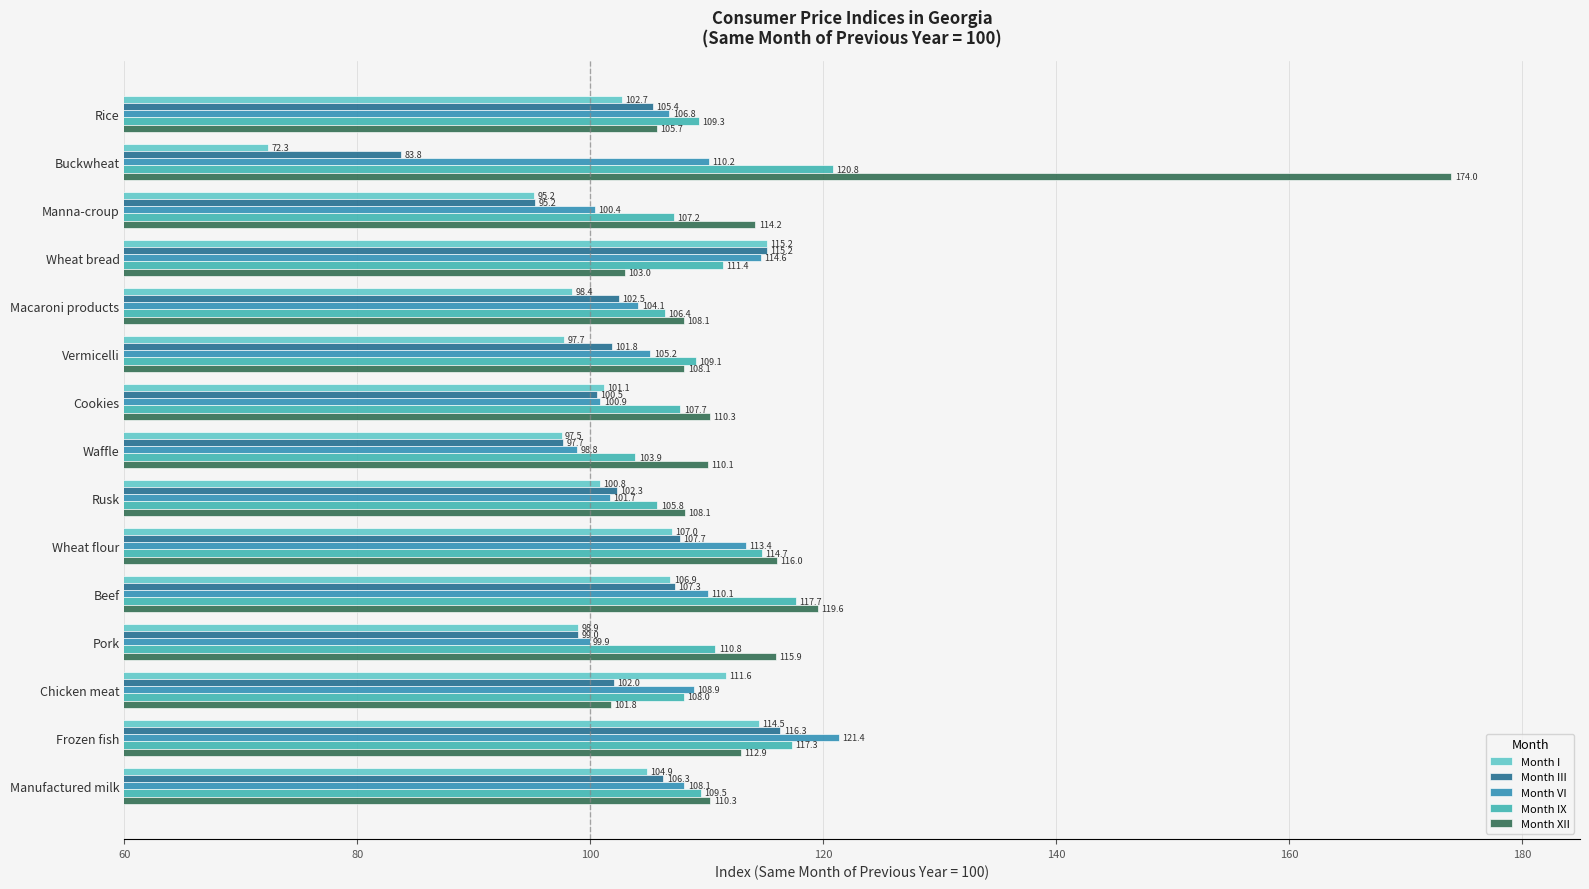

At which category is the sum across all series the highest?

Frozen fish